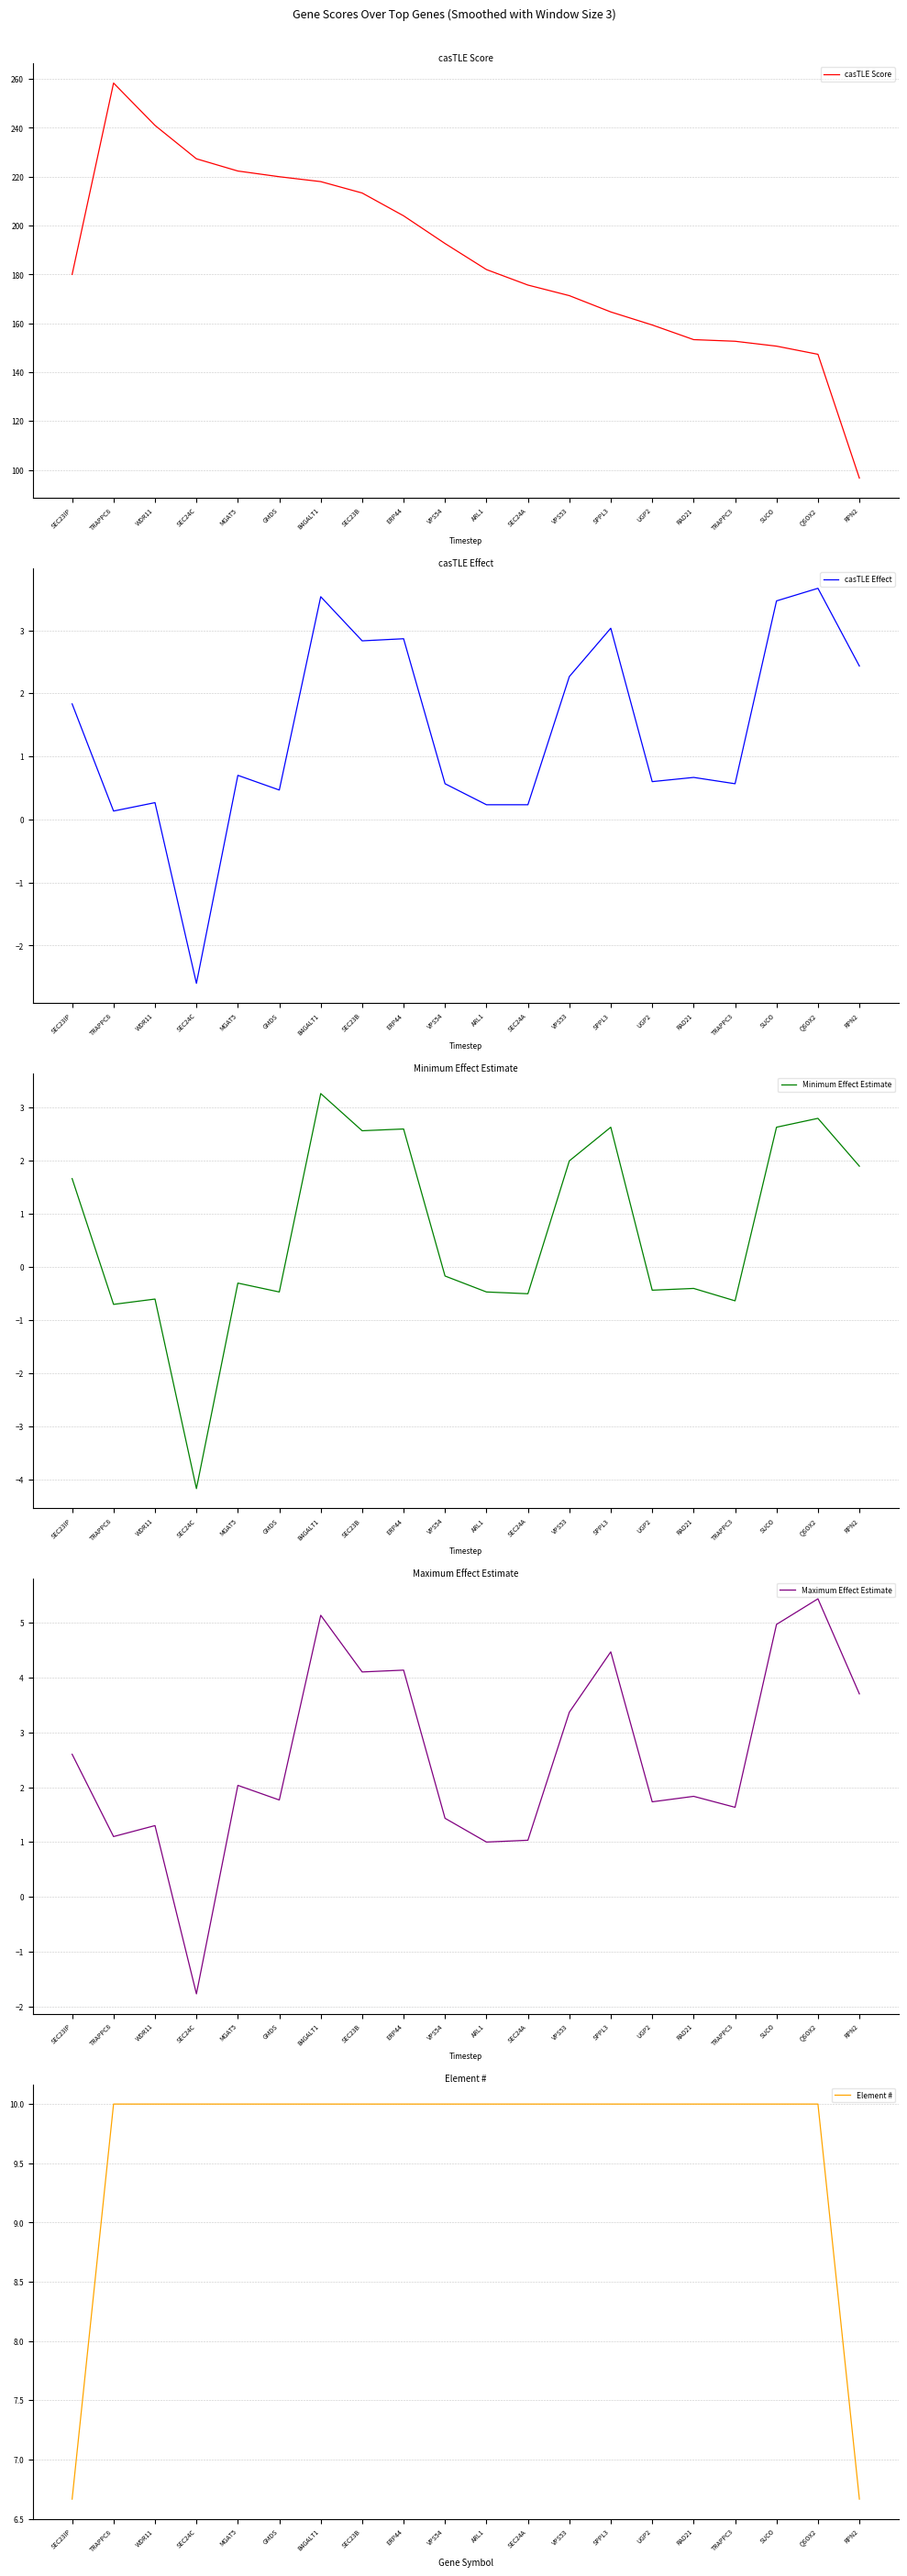

What is the sum of all Element # values?

193.3